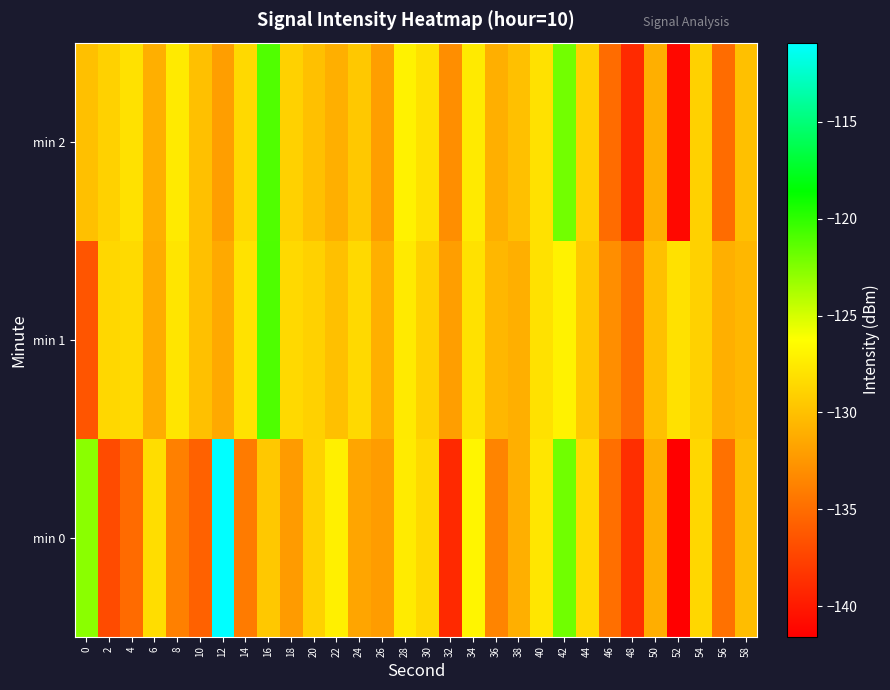

Count the number of data series in this chart.

3